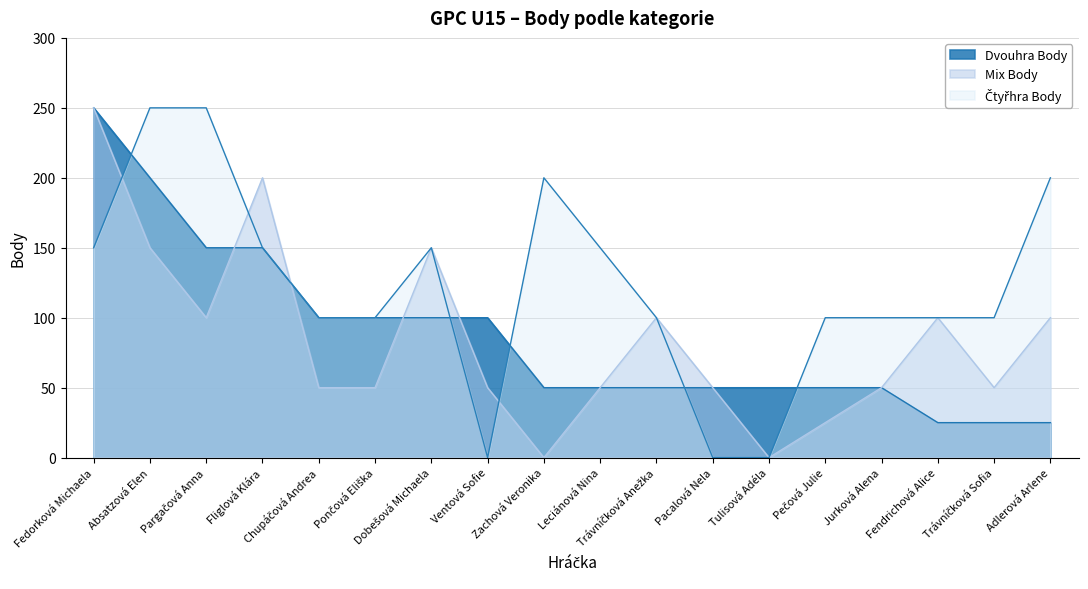

At how many categories does at least one series exceed 89?

16